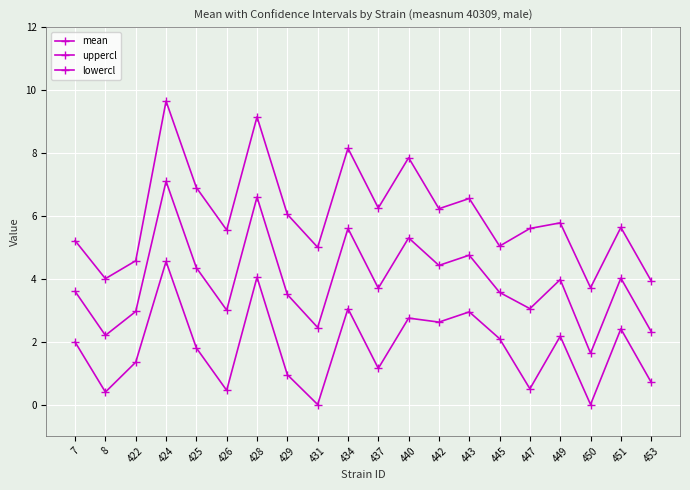

What is the sum of all lowercl values?

35.9